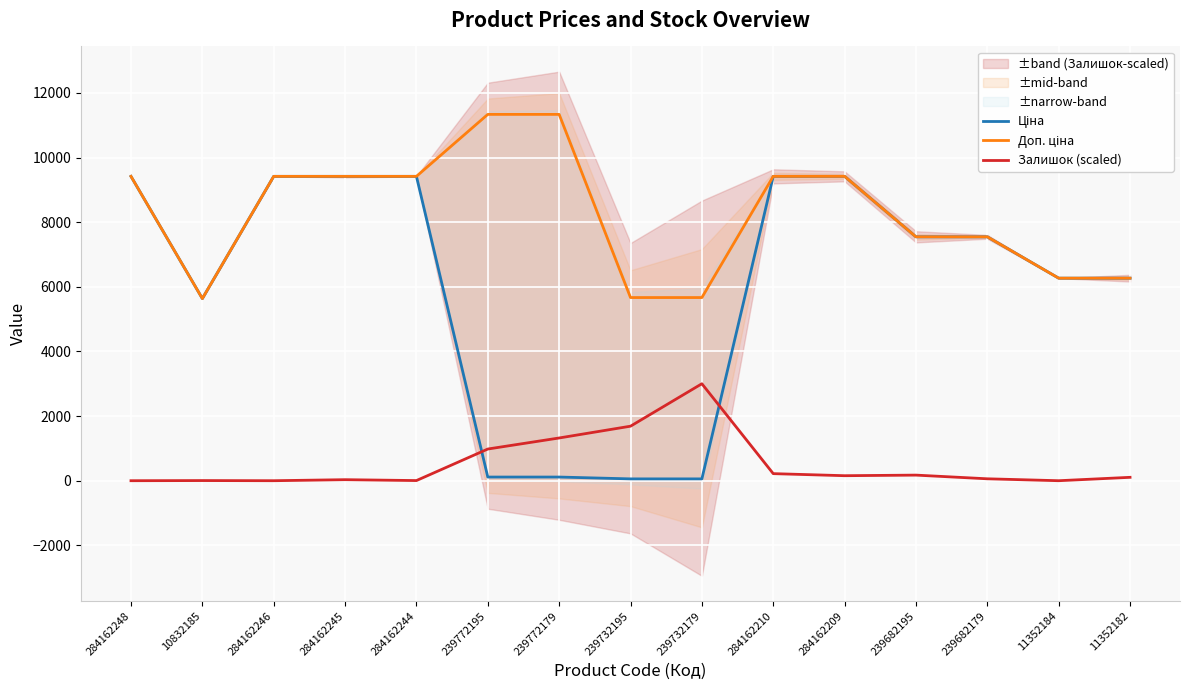

At which category does Залишок (scaled) reach its first local valley?

284162246